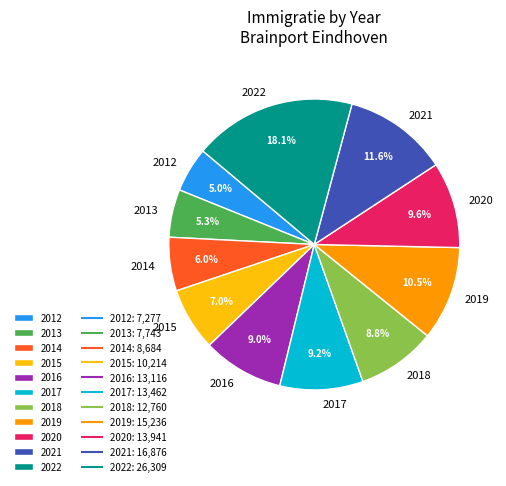

Does 2015 account for over 50% of the chart?

No